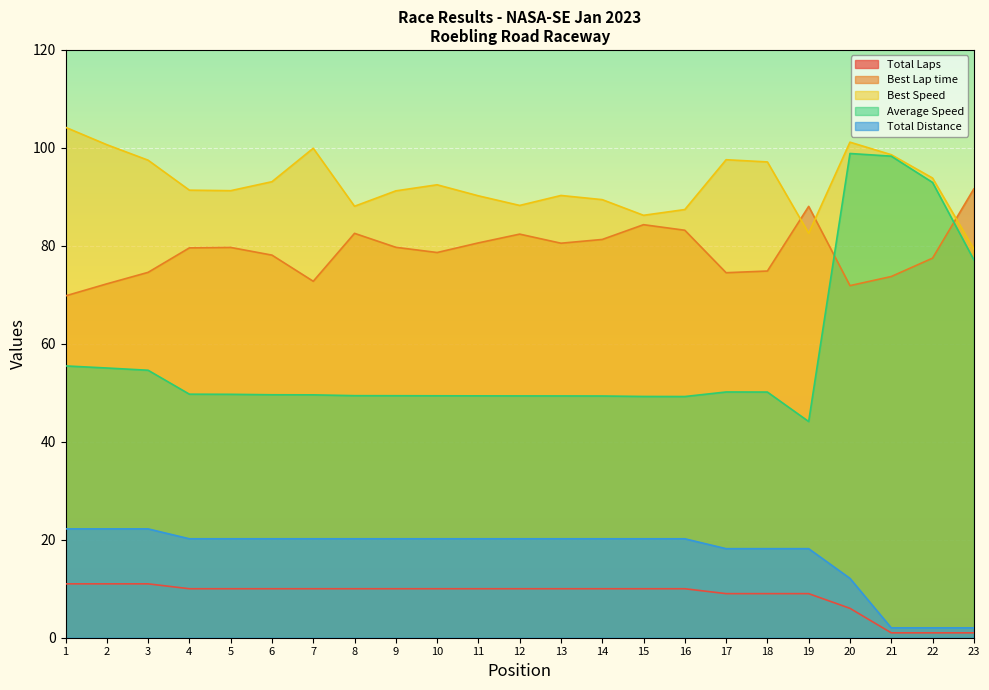

What is the smallest value displayed?

1.0